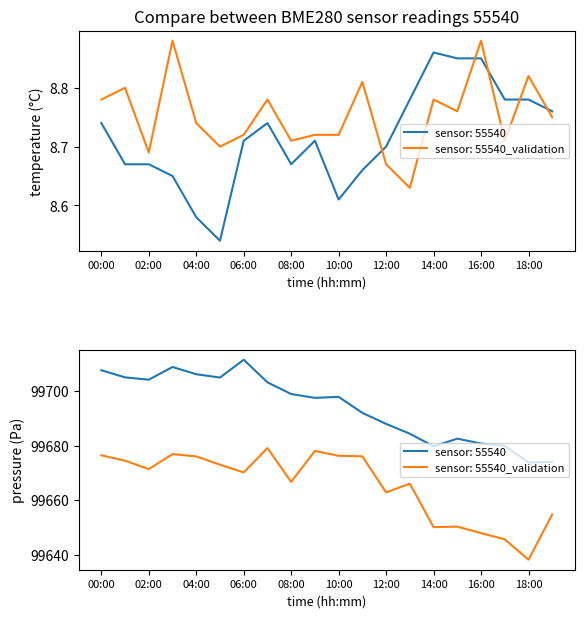

Reading left to right, extract all data points from this chart.

pressure: 00:00=99707.6	01:00=99705.0	02:00=99704.1	03:00=99708.8	04:00=99706.1	05:00=99704.9	06:00=99711.4	07:00=99703.2	08:00=99698.9	09:00=99697.5	10:00=99697.8	11:00=99692.0	12:00=99687.9	13:00=99684.3	14:00=99679.7	15:00=99682.5	16:00=99680.8	17:00=99679.9	18:00=99673.8	19:00=99674.0
pressure_validation: 00:00=99676.4	01:00=99674.4	02:00=99671.4	03:00=99676.9	04:00=99676.0	05:00=99673.0	06:00=99670.2	07:00=99679.1	08:00=99666.7	09:00=99678.0	10:00=99676.2	11:00=99676.1	12:00=99662.8	13:00=99666.1	14:00=99650.1	15:00=99650.3	16:00=99647.9	17:00=99645.7	18:00=99638.2	19:00=99654.8
temperature: 00:00=8.7	01:00=8.7	02:00=8.7	03:00=8.7	04:00=8.6	05:00=8.5	06:00=8.7	07:00=8.7	08:00=8.7	09:00=8.7	10:00=8.6	11:00=8.7	12:00=8.7	13:00=8.8	14:00=8.9	15:00=8.8	16:00=8.8	17:00=8.8	18:00=8.8	19:00=8.8
temperature_validation: 00:00=8.8	01:00=8.8	02:00=8.7	03:00=8.9	04:00=8.7	05:00=8.7	06:00=8.7	07:00=8.8	08:00=8.7	09:00=8.7	10:00=8.7	11:00=8.8	12:00=8.7	13:00=8.6	14:00=8.8	15:00=8.8	16:00=8.9	17:00=8.7	18:00=8.8	19:00=8.8